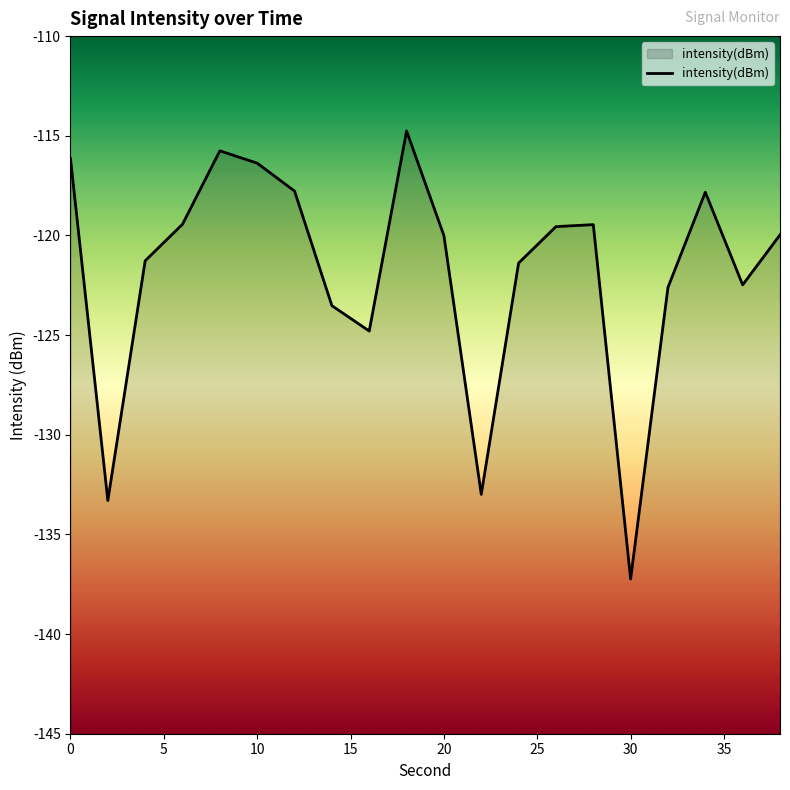

Reading left to right, transcribe all the data shown in this chart.

0=-116.1	2=-133.3	4=-121.3	6=-119.4	8=-115.8	10=-116.4	12=-117.8	14=-123.5	16=-124.8	18=-114.8	20=-120.0	22=-133.0	24=-121.4	26=-119.6	28=-119.5	30=-137.2	32=-122.6	34=-117.8	36=-122.5	38=-120.0